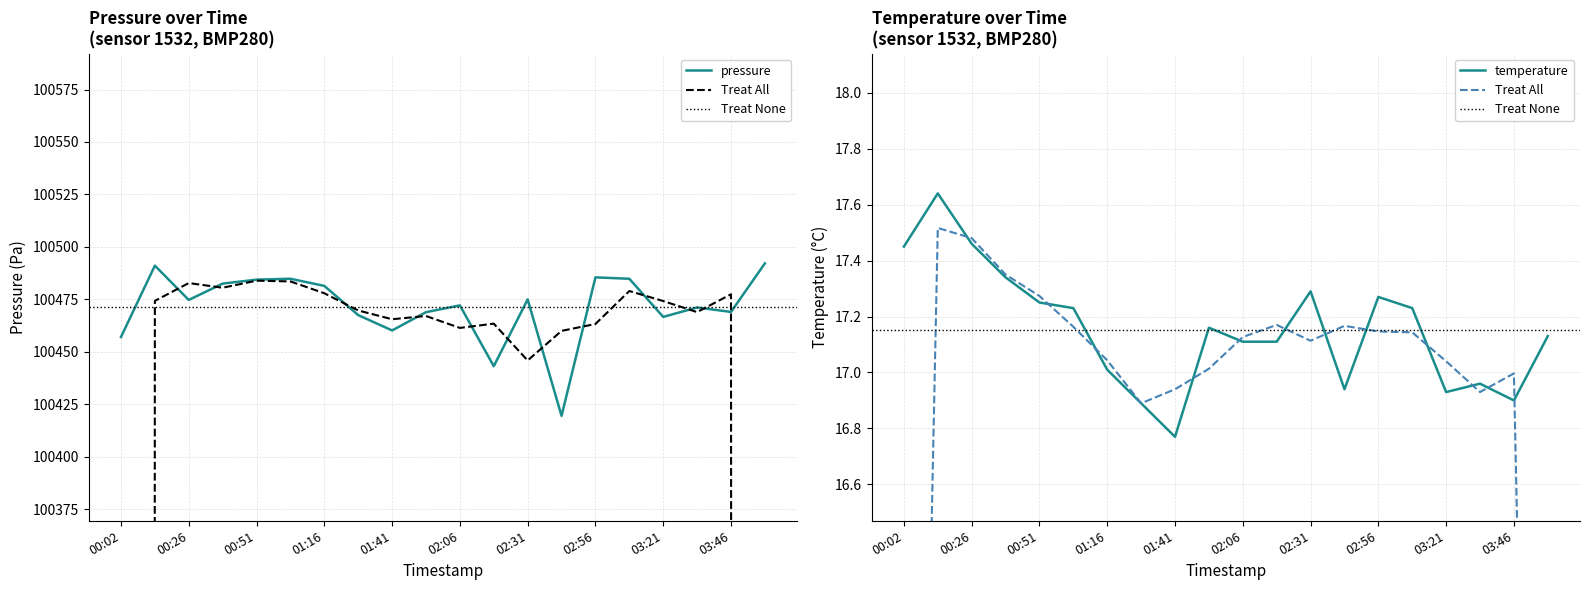

Reading right to left, what are all the values shown in this chart?

pressure: 03:59=100492.2	03:46=100469.0	03:34=100471.2	03:21=100466.7	03:09=100484.8	02:56=100485.5	02:44=100419.5	02:31=100475.0	02:19=100443.2	02:06=100472.2	01:54=100468.9	01:41=100460.2	01:29=100467.5	01:16=100481.4	01:04=100484.8	00:51=100484.4	00:39=100482.5	00:26=100474.8	00:14=100491.1	00:02=100457.1
temperature: 03:59=17.1	03:46=16.9	03:34=17.0	03:21=16.9	03:09=17.2	02:56=17.3	02:44=16.9	02:31=17.3	02:19=17.1	02:06=17.1	01:54=17.2	01:41=16.8	01:29=16.9	01:16=17.0	01:04=17.2	00:51=17.2	00:39=17.3	00:26=17.5	00:14=17.6	00:02=17.4